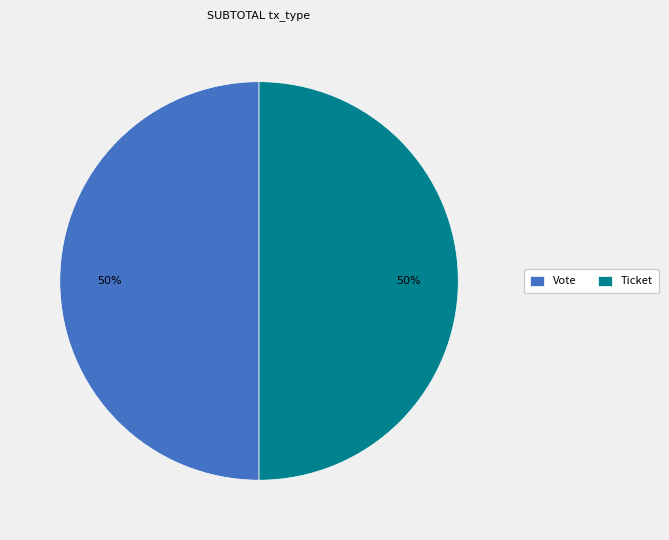

The Vote slice represents 37% of the pie. True or false?

False